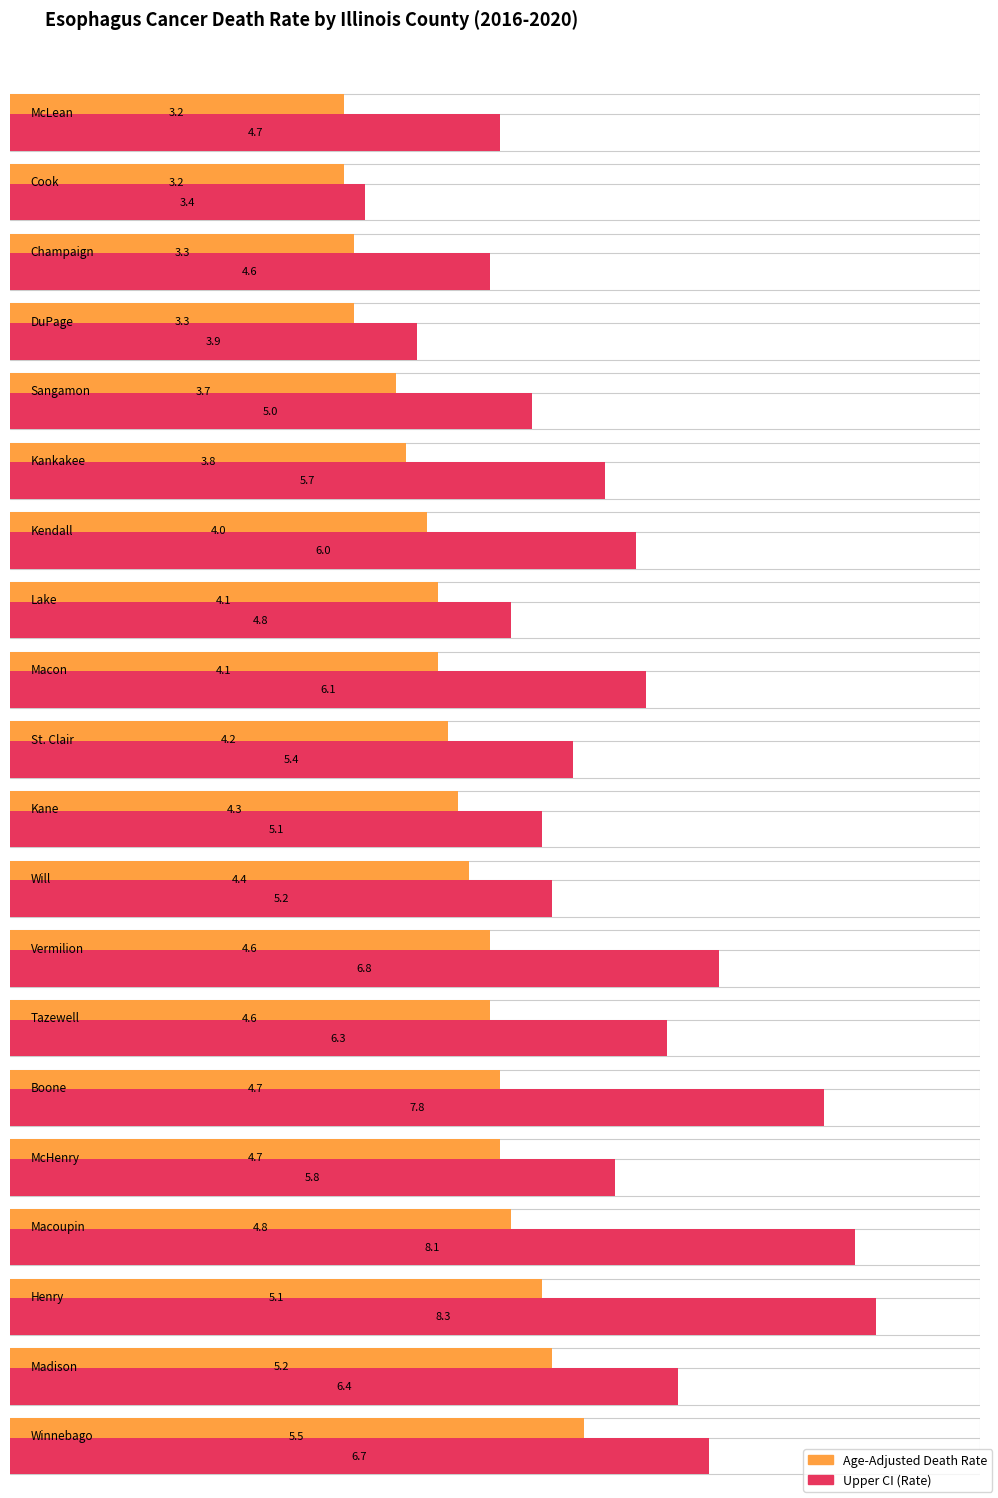

What is the greatest value displayed?

8.3